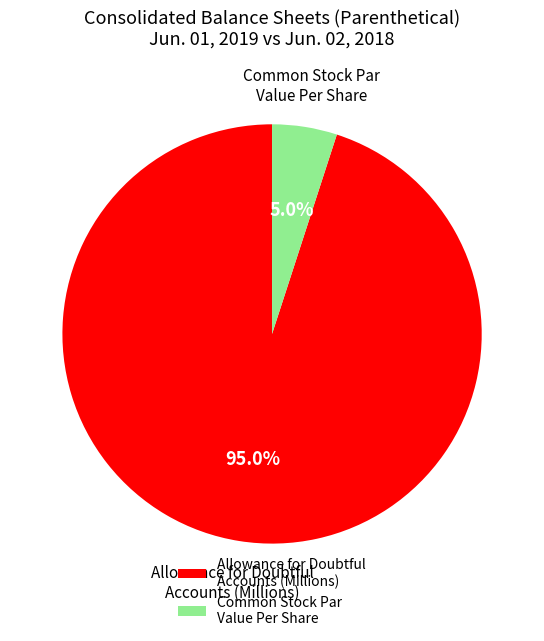

Which slice is the smallest?

Common Stock Par Value Per Share